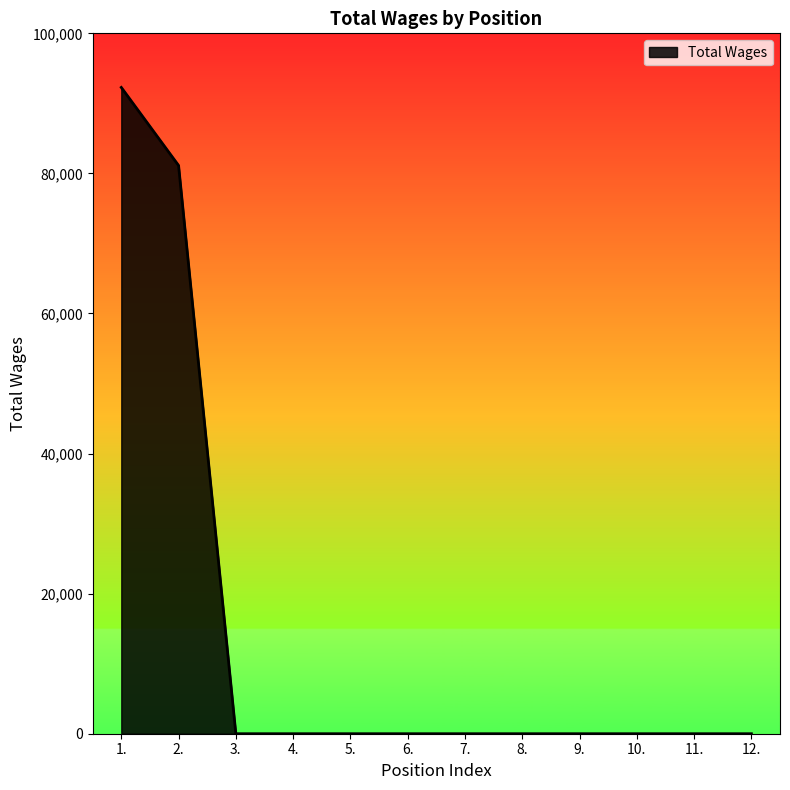

How many distinct data groups are displayed?

1